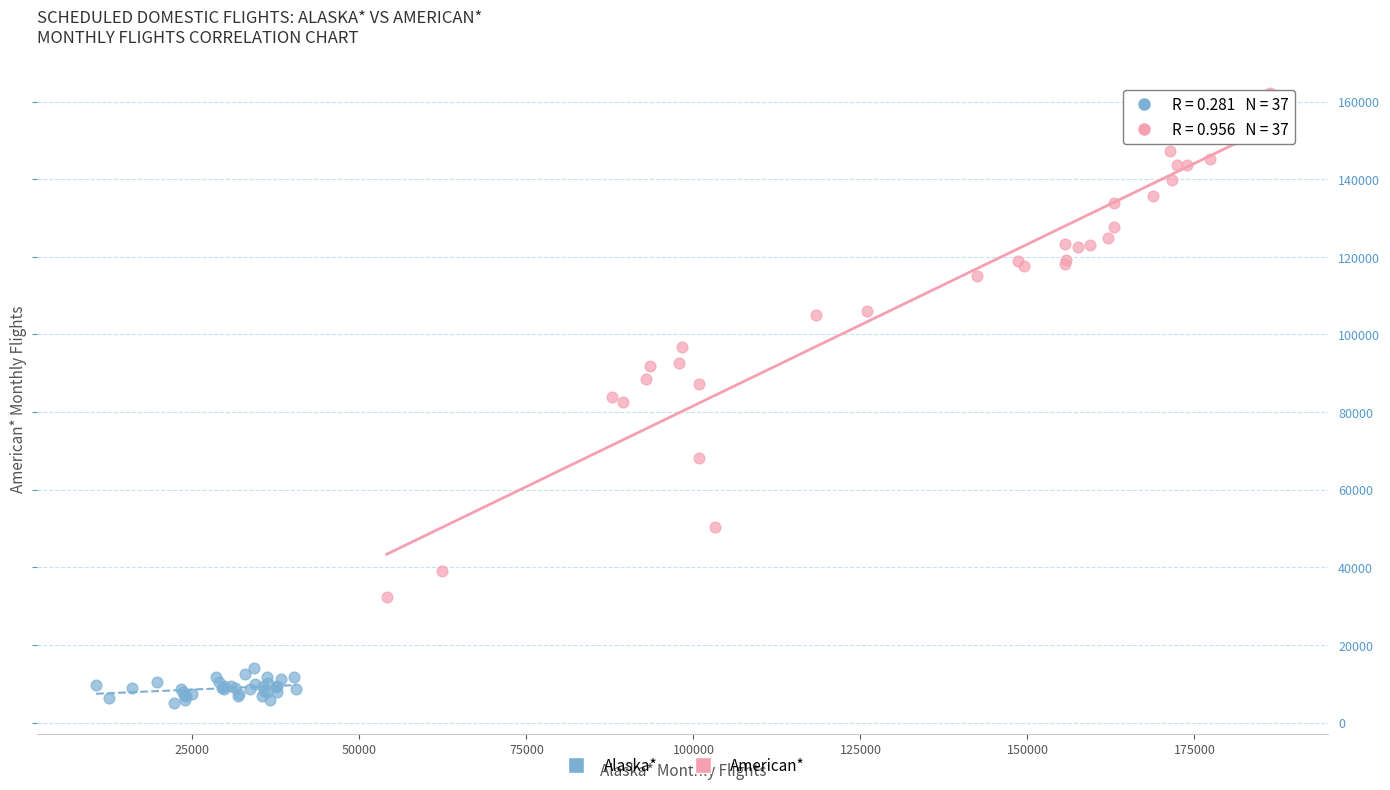

Which series has the largest Y range (max minus min)?

American*